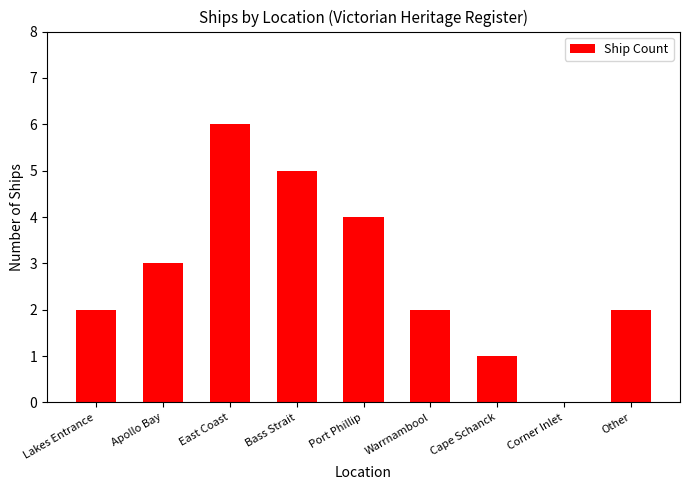

Which category has the highest value across all series?

East Coast